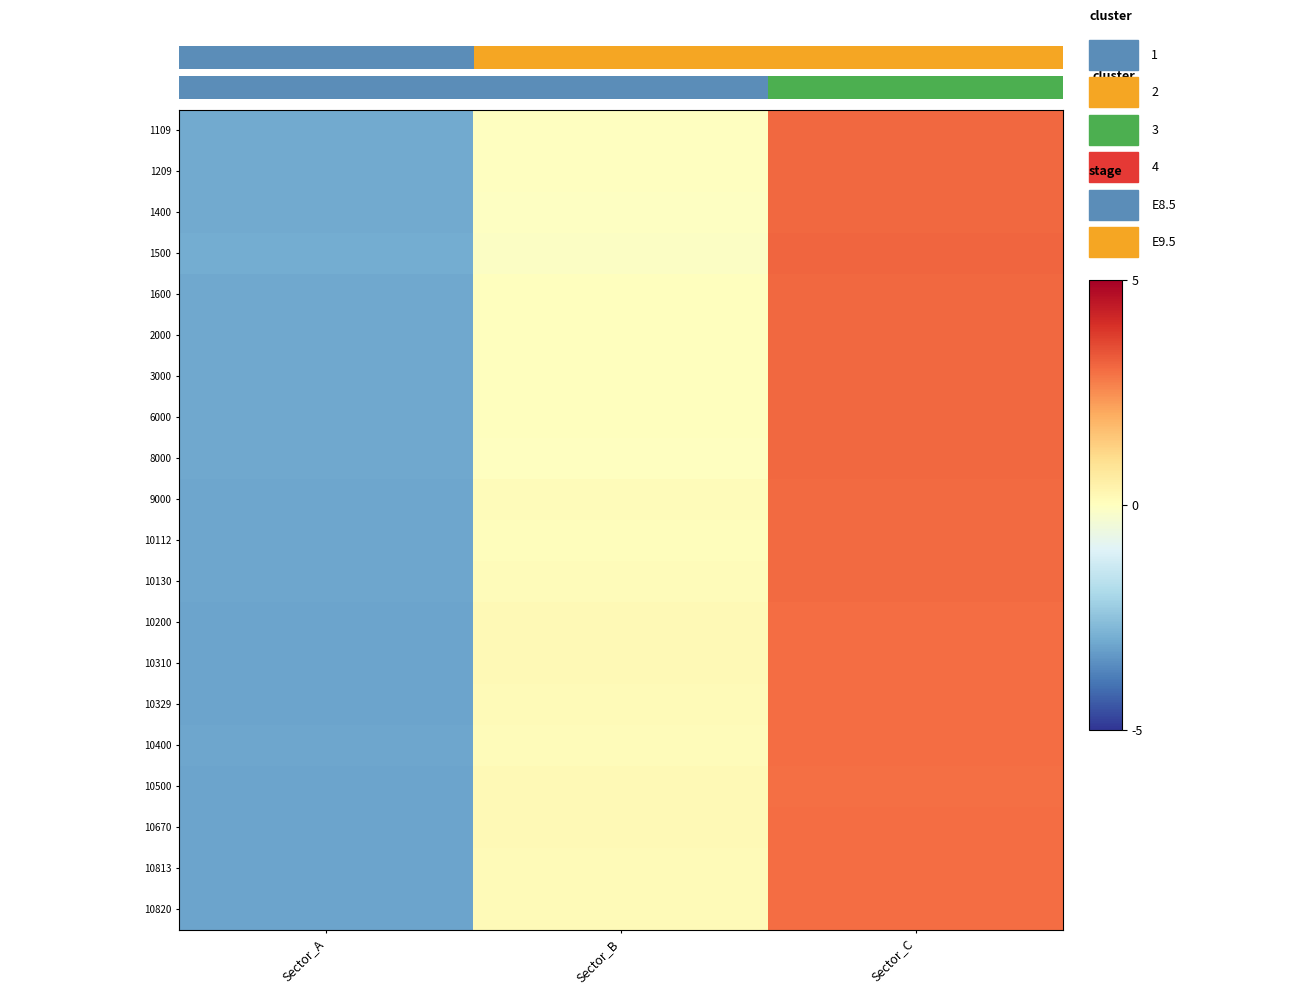

Reading left to right, list all the values displayed in this chart.

1109: Sector_A=-1.2	Sector_B=-0.0	Sector_C=1.2
1209: Sector_A=-1.2	Sector_B=-0.0	Sector_C=1.2
1400: Sector_A=-1.2	Sector_B=-0.0	Sector_C=1.2
1500: Sector_A=-1.2	Sector_B=-0.0	Sector_C=1.2
1600: Sector_A=-1.2	Sector_B=0.0	Sector_C=1.2
2000: Sector_A=-1.2	Sector_B=0.0	Sector_C=1.2
3000: Sector_A=-1.2	Sector_B=0.0	Sector_C=1.2
6000: Sector_A=-1.2	Sector_B=0.0	Sector_C=1.2
8000: Sector_A=-1.2	Sector_B=-0.0	Sector_C=1.2
9000: Sector_A=-1.2	Sector_B=0.0	Sector_C=1.2
10112: Sector_A=-1.2	Sector_B=0.0	Sector_C=1.2
10130: Sector_A=-1.2	Sector_B=0.0	Sector_C=1.2
10200: Sector_A=-1.3	Sector_B=0.1	Sector_C=1.2
10310: Sector_A=-1.3	Sector_B=0.1	Sector_C=1.2
10329: Sector_A=-1.3	Sector_B=0.1	Sector_C=1.2
10400: Sector_A=-1.2	Sector_B=0.0	Sector_C=1.2
10500: Sector_A=-1.3	Sector_B=0.1	Sector_C=1.2
10670: Sector_A=-1.3	Sector_B=0.1	Sector_C=1.2
10813: Sector_A=-1.3	Sector_B=0.1	Sector_C=1.2
10820: Sector_A=-1.3	Sector_B=0.1	Sector_C=1.2